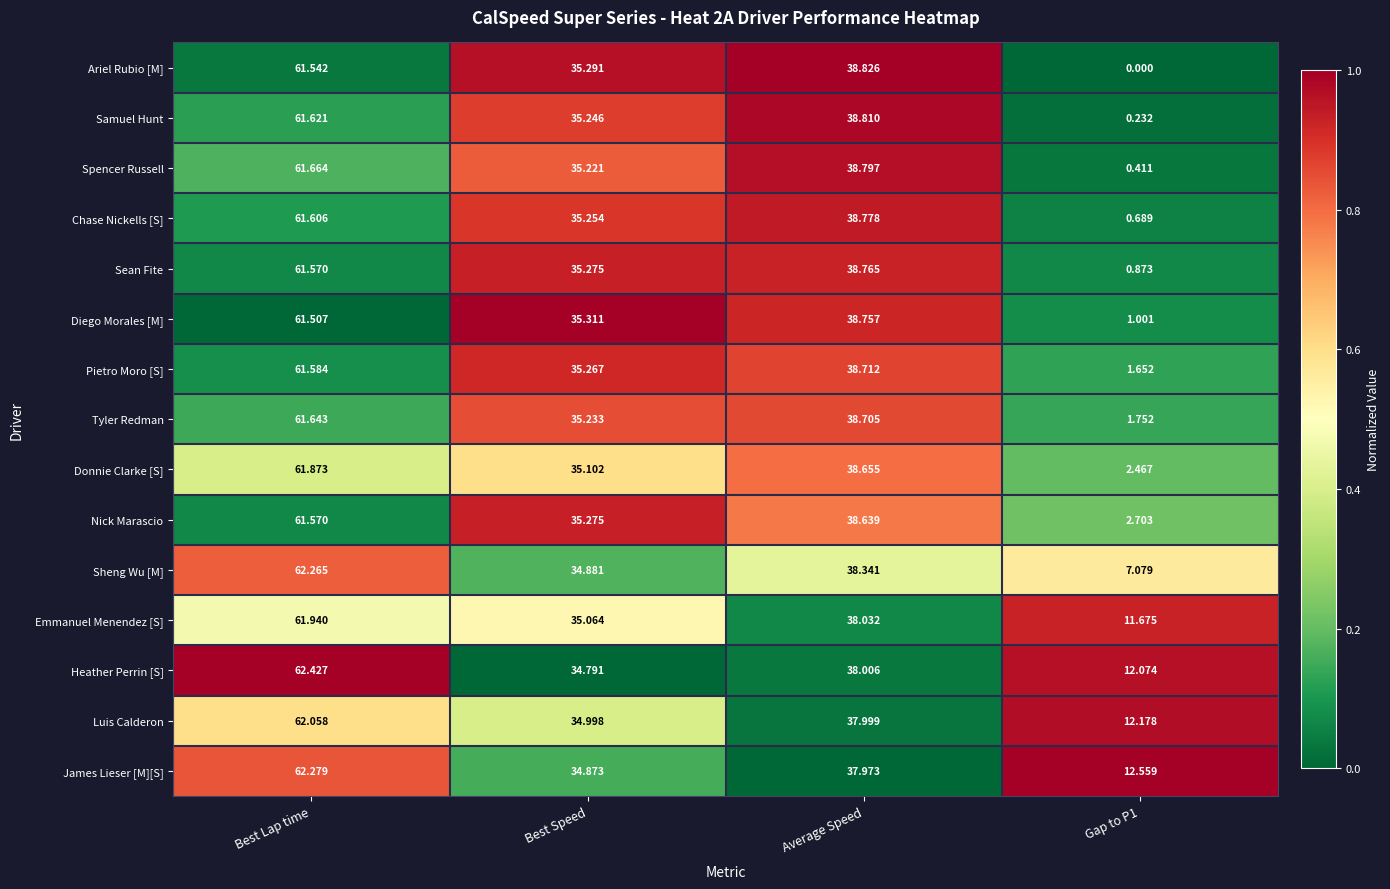

Count the number of categories in the chart.

4